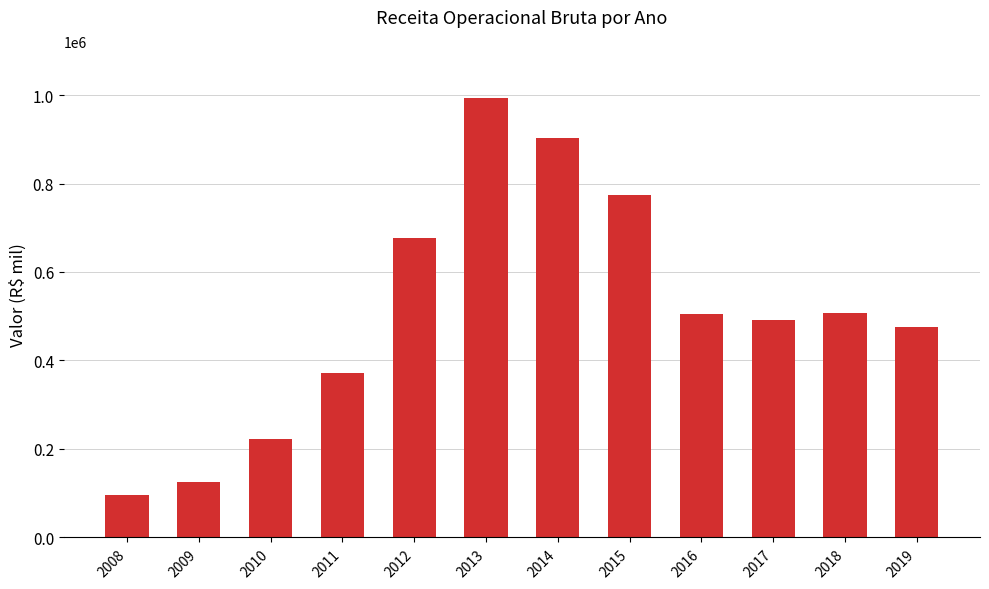

What is the maximum value shown in the chart?

993499